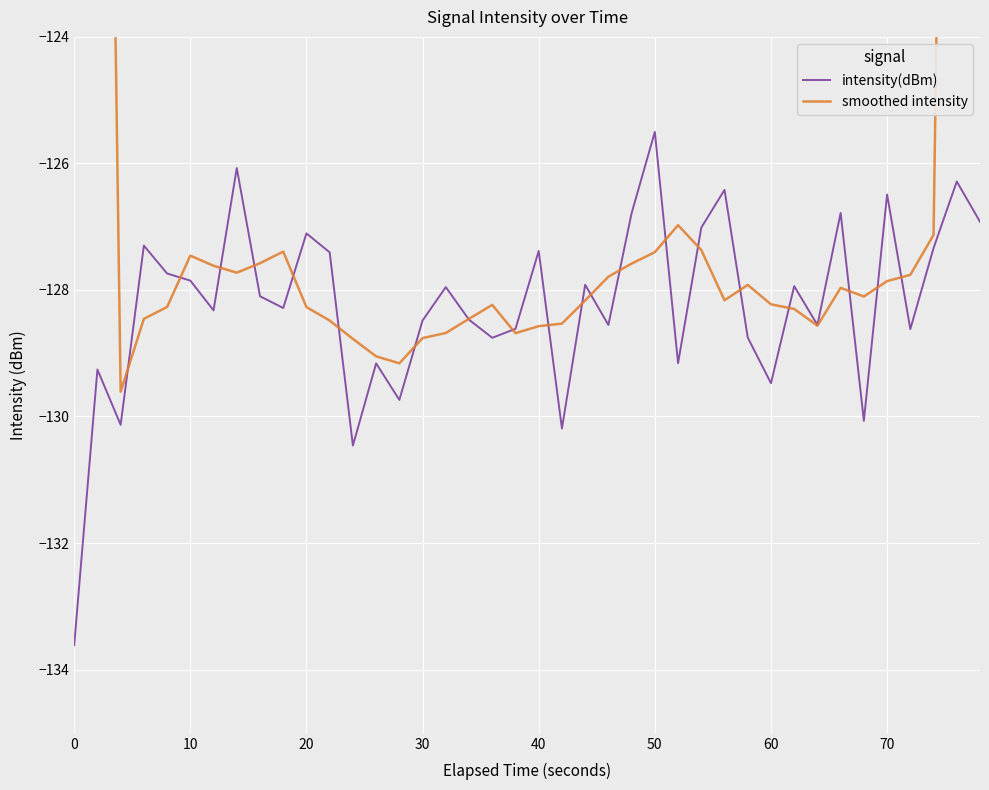

True or false: smoothed intensity has more than 0 interior local peaks.

True